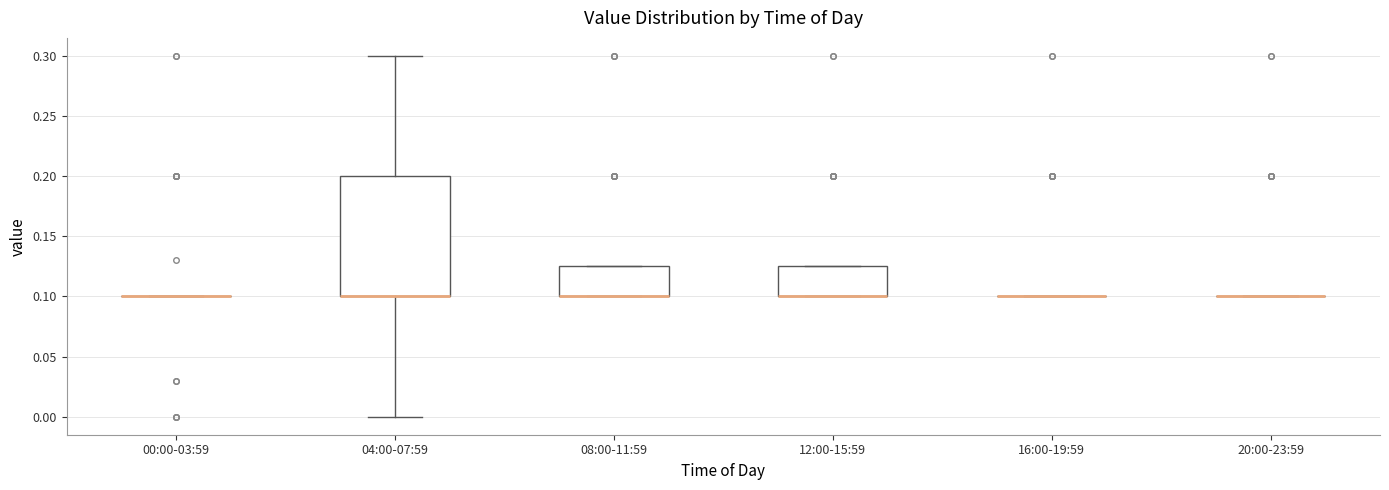

Reading left to right, read every box against the y-axis: the position of its median line, the range the box covers, and the ends of its whiskers. The values are not printed on the chart, so give them approximately, as read against the axis.

00:00-03:59: box collapsed to a line at 0.100, whiskers 0.100 to 0.100
04:00-07:59: median 0.100 (drawn on the box's lower edge), box 0.100 to 0.200, whiskers 0.000 to 0.300
08:00-11:59: median 0.100 (drawn on the box's lower edge), box 0.100 to 0.125, whiskers 0.100 to 0.125
12:00-15:59: median 0.100 (drawn on the box's lower edge), box 0.100 to 0.125, whiskers 0.100 to 0.125
16:00-19:59: box collapsed to a line at 0.100, whiskers 0.100 to 0.100
20:00-23:59: box collapsed to a line at 0.100, whiskers 0.100 to 0.100